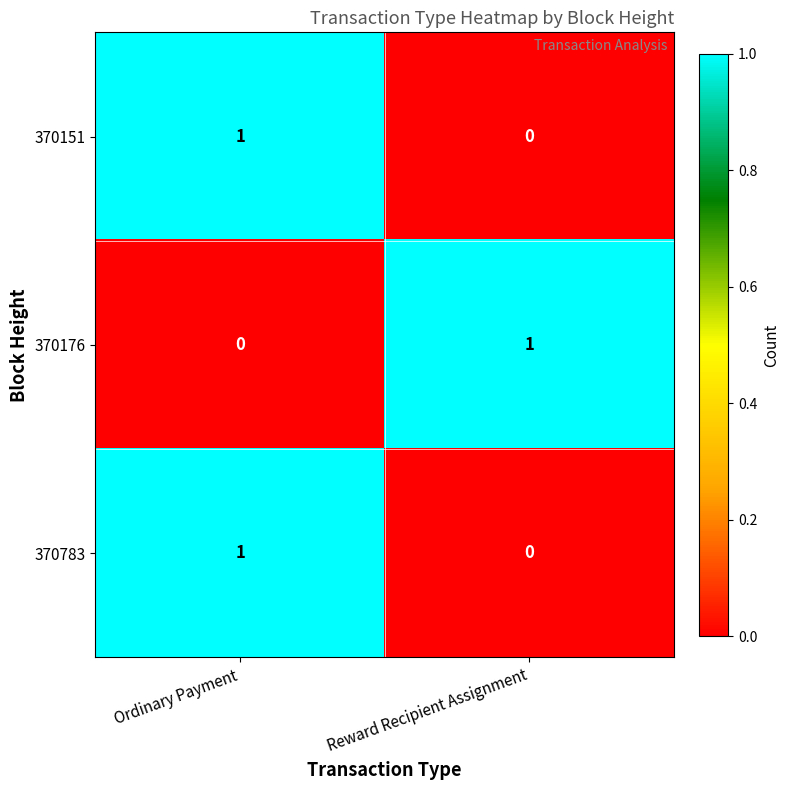

At which category is the sum across all series the highest?

Ordinary Payment